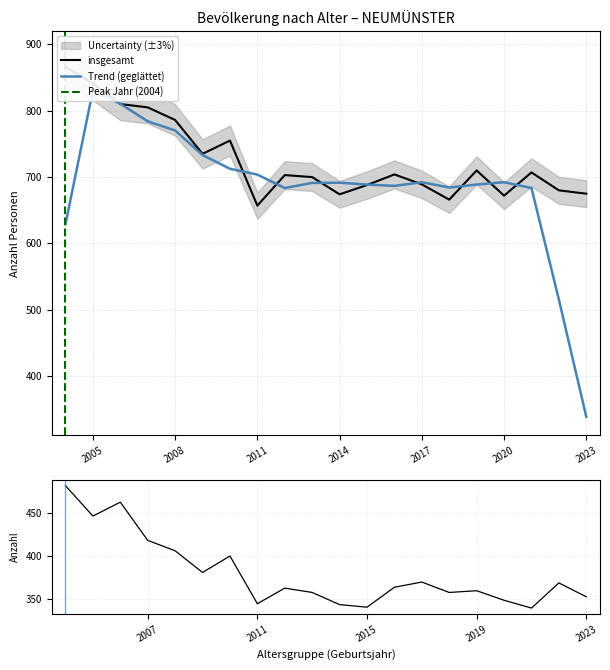

How many distinct data groups are displayed?

2